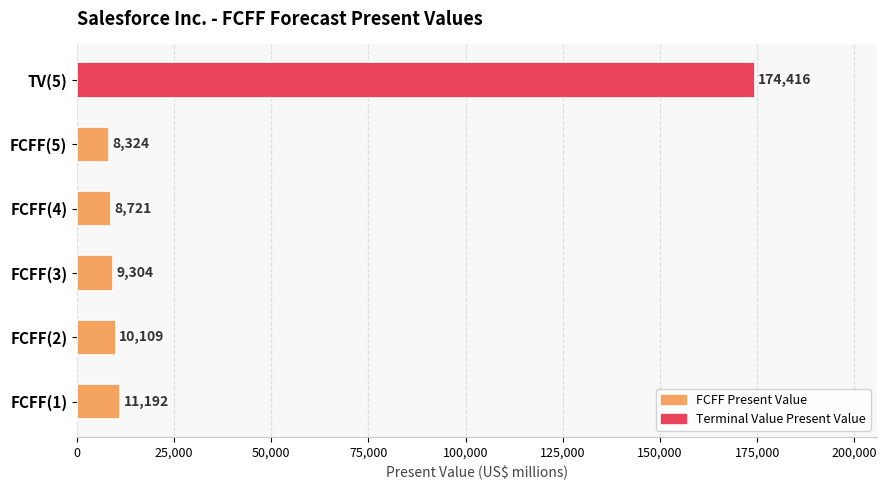

Does the chart contain stacked bars?

No